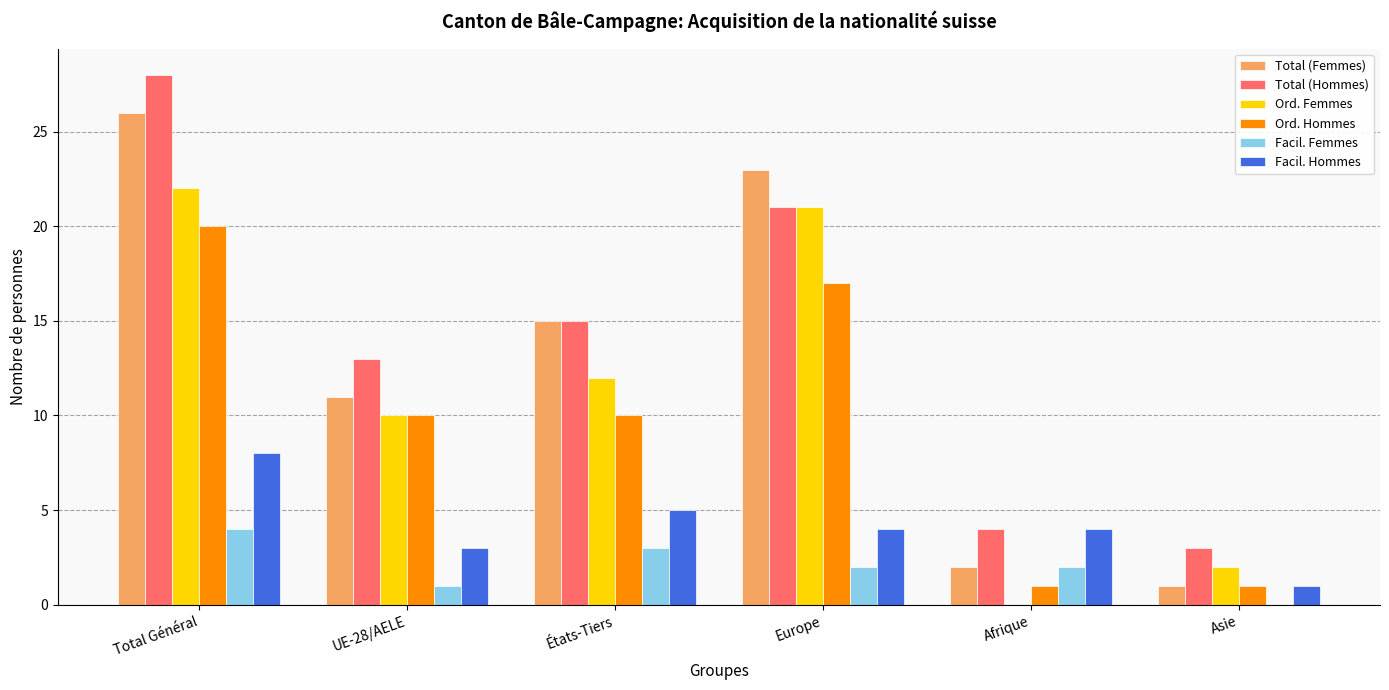

What is the sum of all Ord. Hommes values?

59